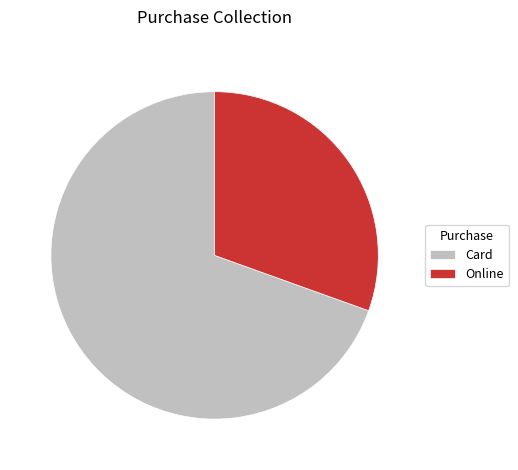

Does Card represent more than half of the total?

Yes